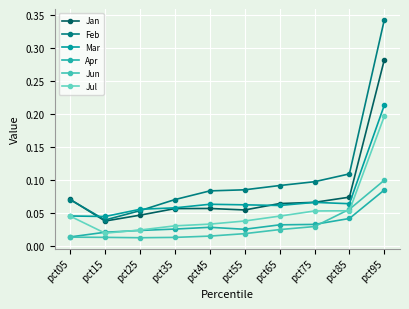

At which label is Jun closest to 0?

pct25